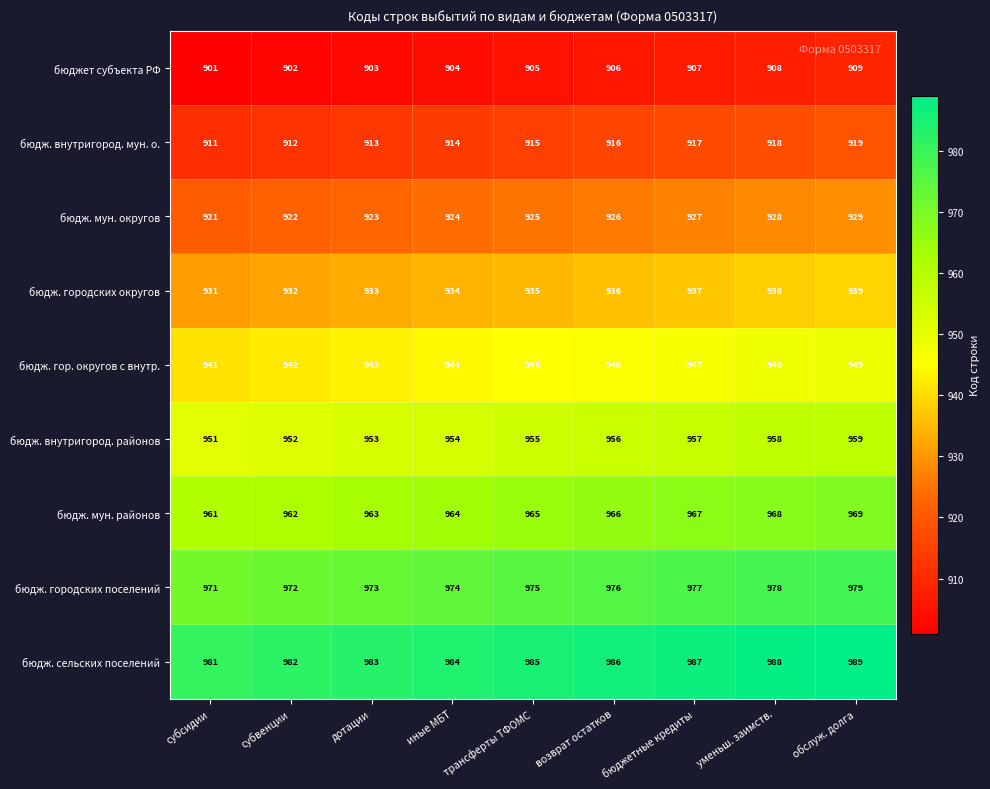

What is the difference between the highest and lowest values at субсидии?

80